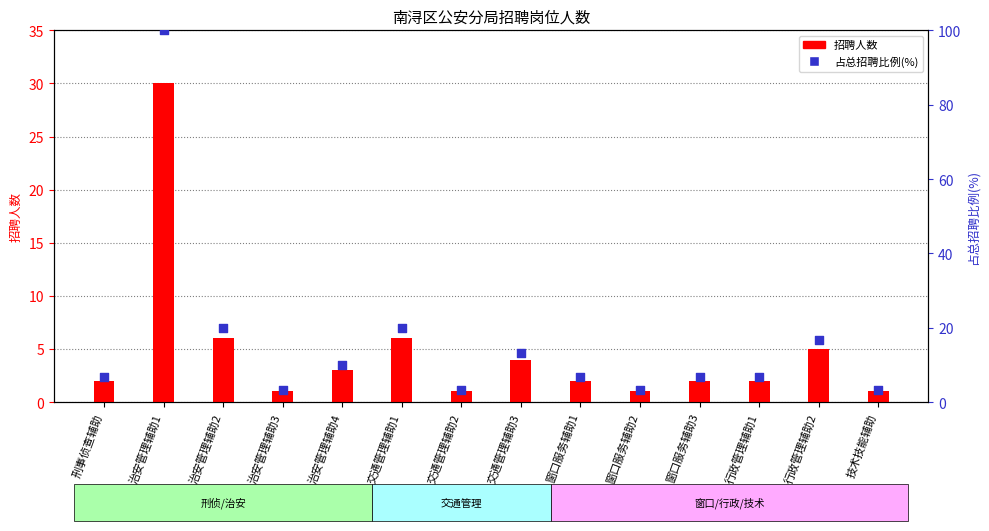

What is the total value across all series at 治安管理辅助2?

26.0